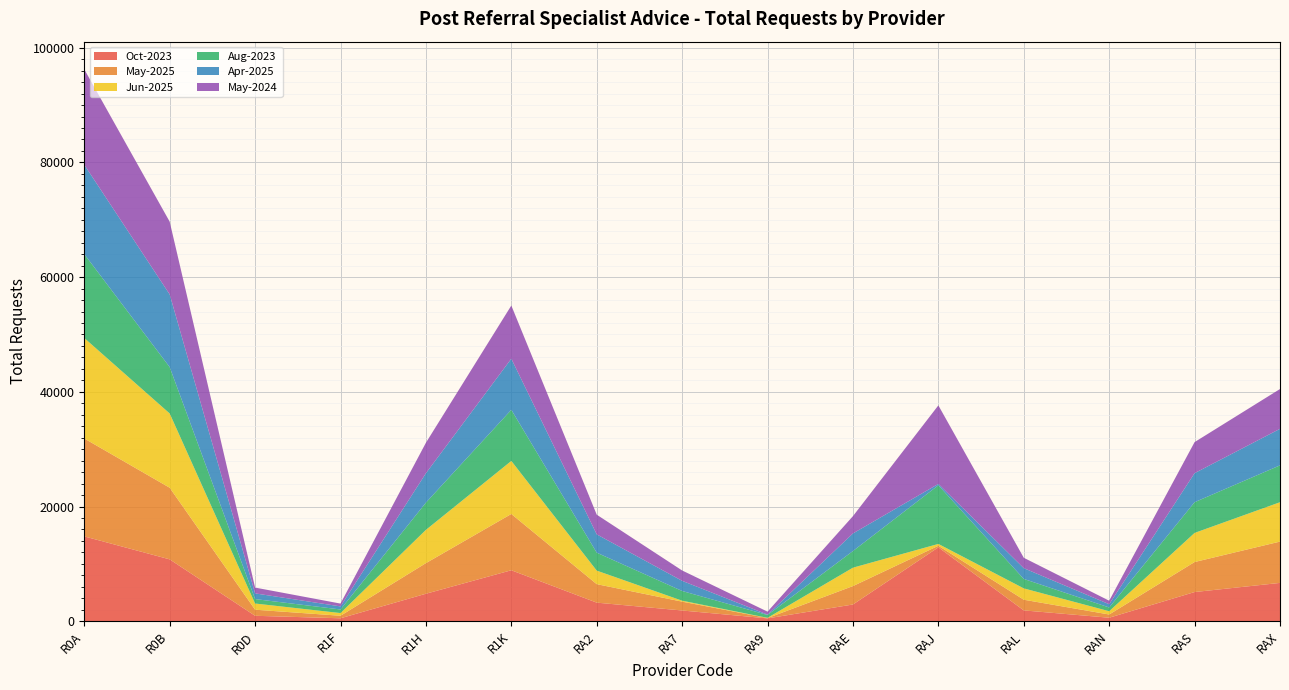

Reading right to left, transcribe all the data shown in this chart.

Oct-2023: 6680	5085	608	1885	12884	2916	494	1869	3238	8885	4789	511	945	10785	14789
May-2025: 7204	5234	561	1862	269	3209	54	1541	3224	9813	5337	439	1060	12490	17072
Jun-2025: 6863	5077	570	1978	323	3209	41	168	2360	9249	5801	470	1078	12947	17522
Aug-2023: 6432	5358	657	1648	10229	2904	493	1693	3129	8919	4750	627	775	8089	14630
Apr-2025: 6367	5061	564	1875	237	3068	65	1769	3193	8907	5126	535	993	12675	15580
May-2024: 6941	5415	615	1814	13693	3017	520	1806	3430	9273	5313	491	1013	12682	16652